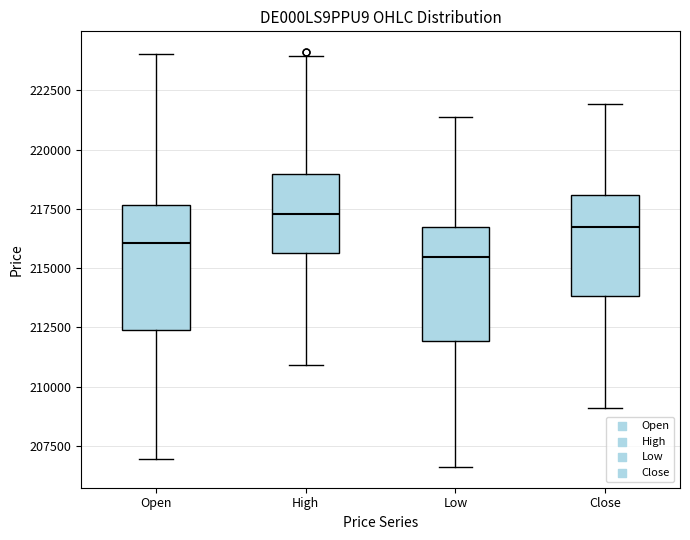

Reading left to right, transcribe this box plot: for each box, give where its median line is, the range the box spans, and where its two whiskers end, as read against the y-axis. The values are not printed on the chart, so give them approximately, as read against the axis.

Open: median 216000, box 212500 to 217500, whiskers 207000 to 224000
High: median 217500, box 215500 to 219000, whiskers 211000 to 224000
Low: median 215500, box 212000 to 217000, whiskers 206500 to 221500
Close: median 217000, box 214000 to 218000, whiskers 209000 to 222000